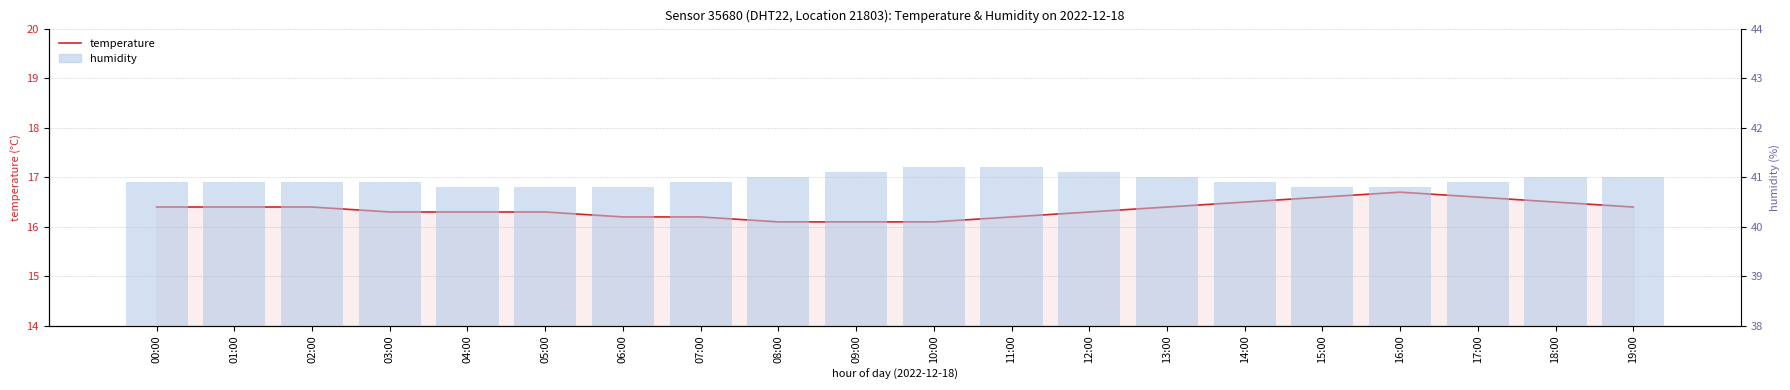

What is the value of the humidity bar at the 4th from the left?

40.9